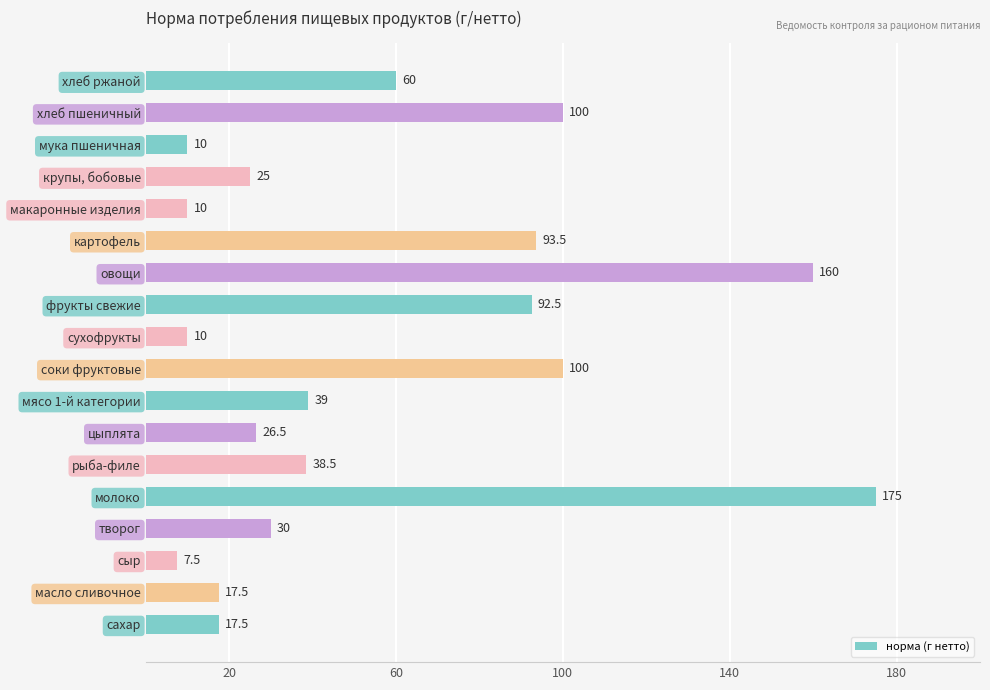

How many values exceed 38?

9